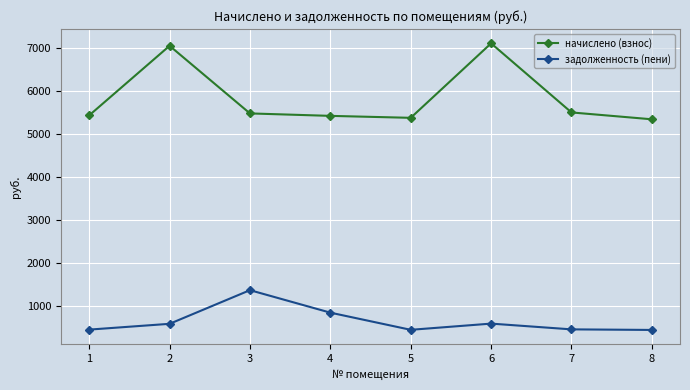

Between 2 and 5, which series saw the biggest shift?

начислено (взнос)